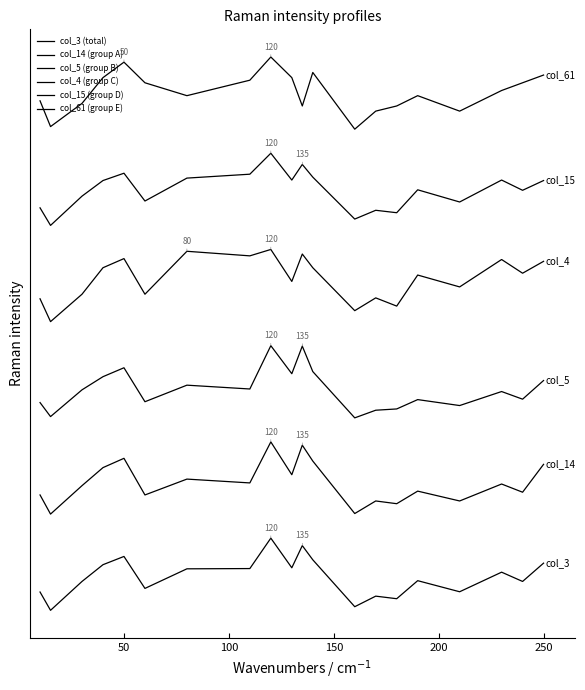

Does the chart display data point markers on the line(s)?

No